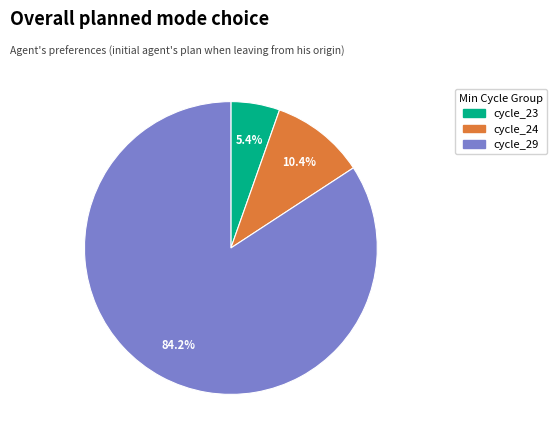

Does any single category account for the majority?

Yes